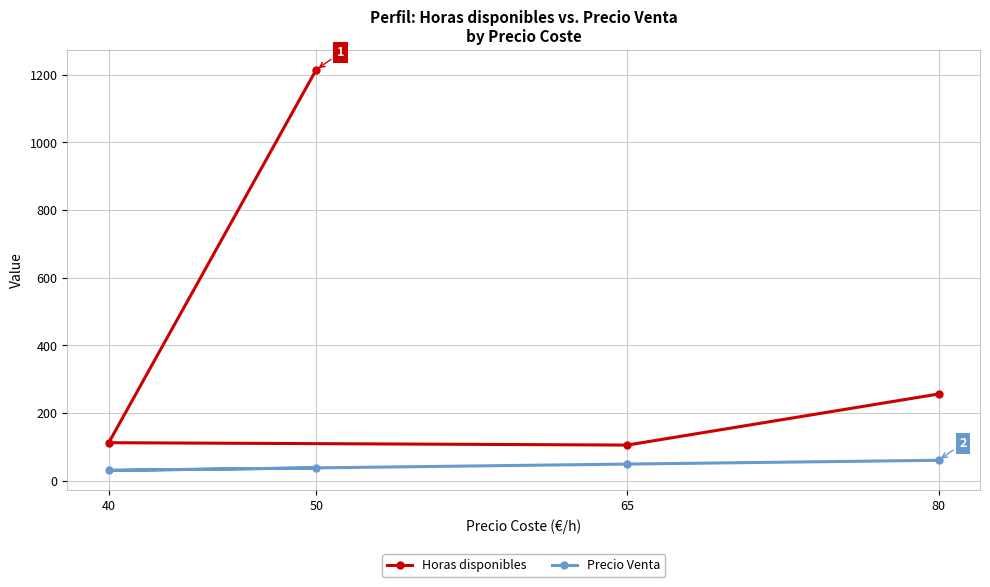

What is the total value across all series at 65?

153.8